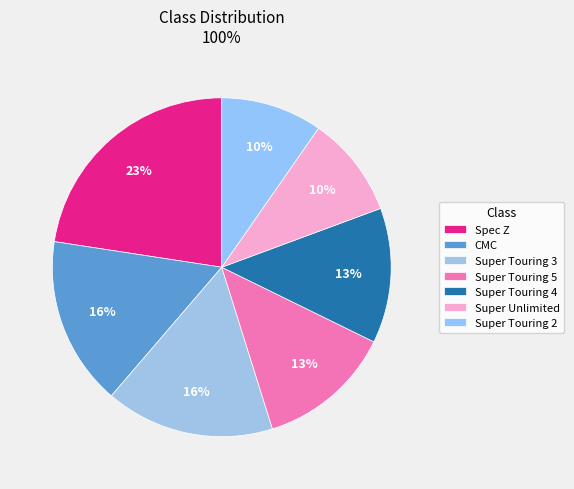

How many slices are in this pie chart?

7